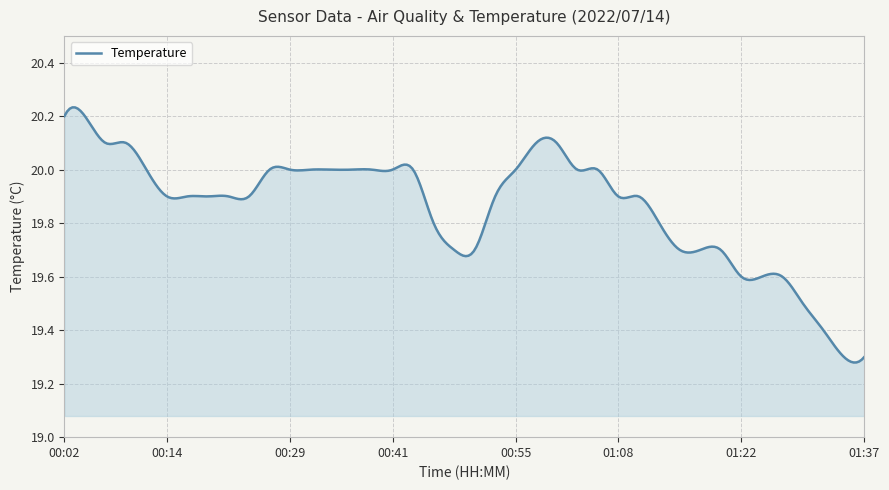

What is the greatest value displayed?

20.2